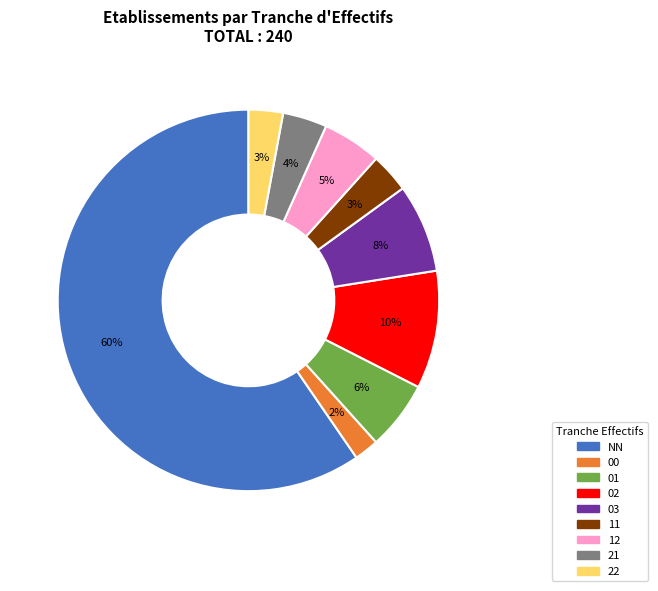

Is it true that 22 is 3% of the pie?

True